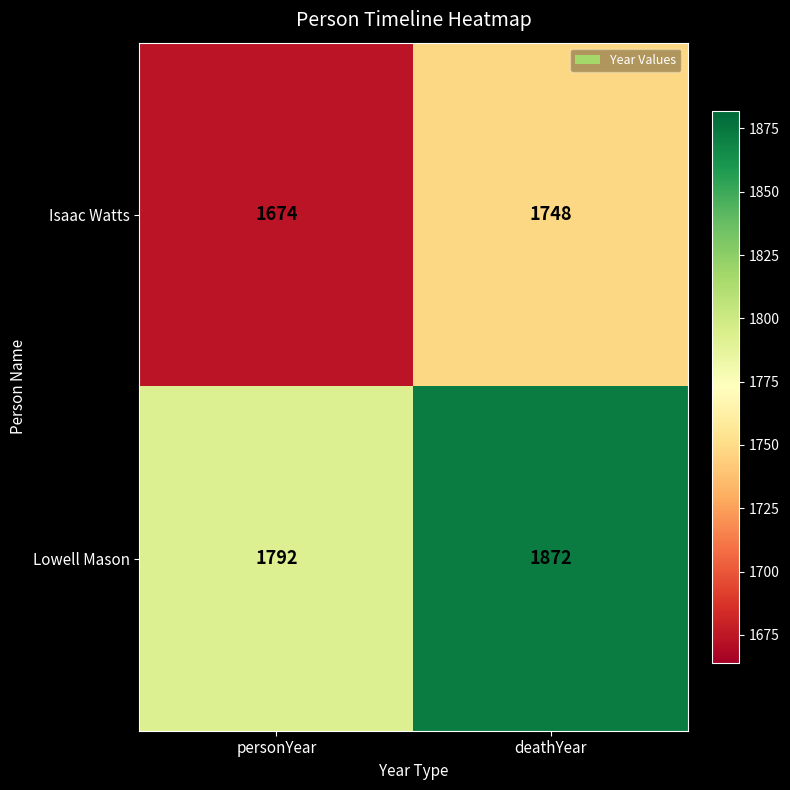

Read the Lowell Mason value at deathYear, to the nearest 10.

1870